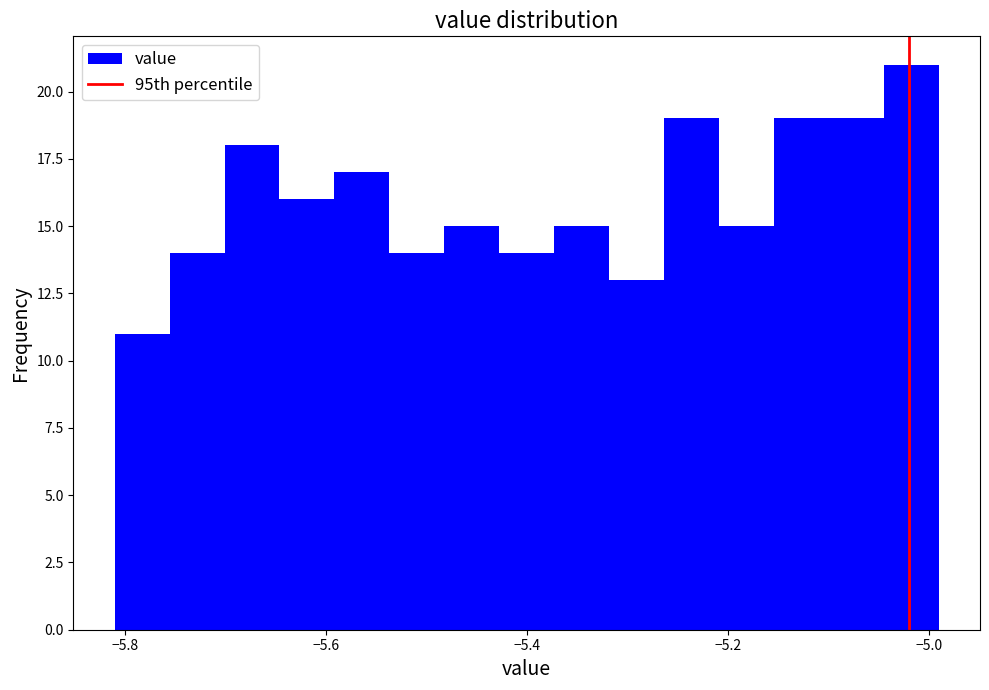

Around what value on the x-axis is the tallest bar? Give the approximate position of its centre, as read against the axis.

-5.02